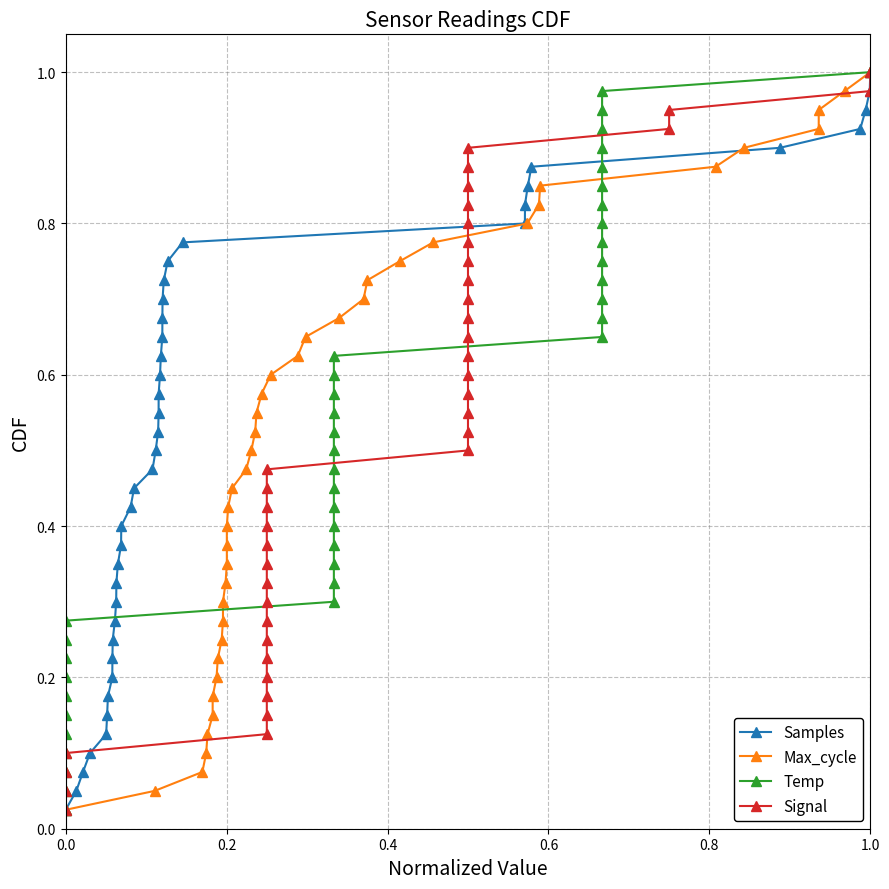

Does the chart display data point markers on the line(s)?

Yes